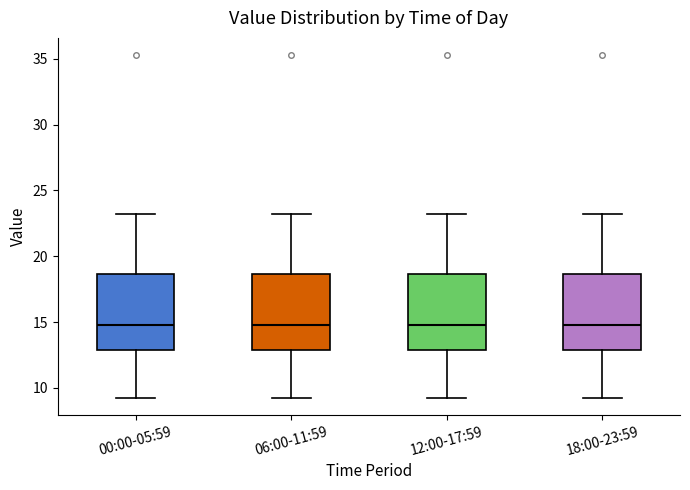

Where does the upper whisker of the box for 18:00-23:59 end on the y-axis? The values are not printed on the chart, so give them approximately, as read against the axis.

23.0